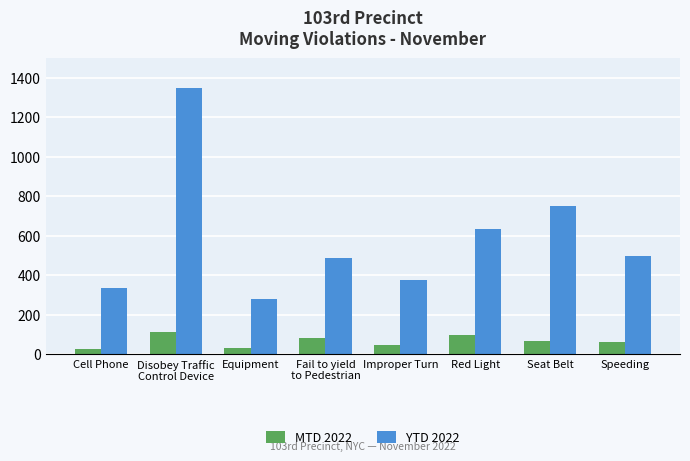

What is the total value across all series at Fail to yield
to Pedestrian?

570